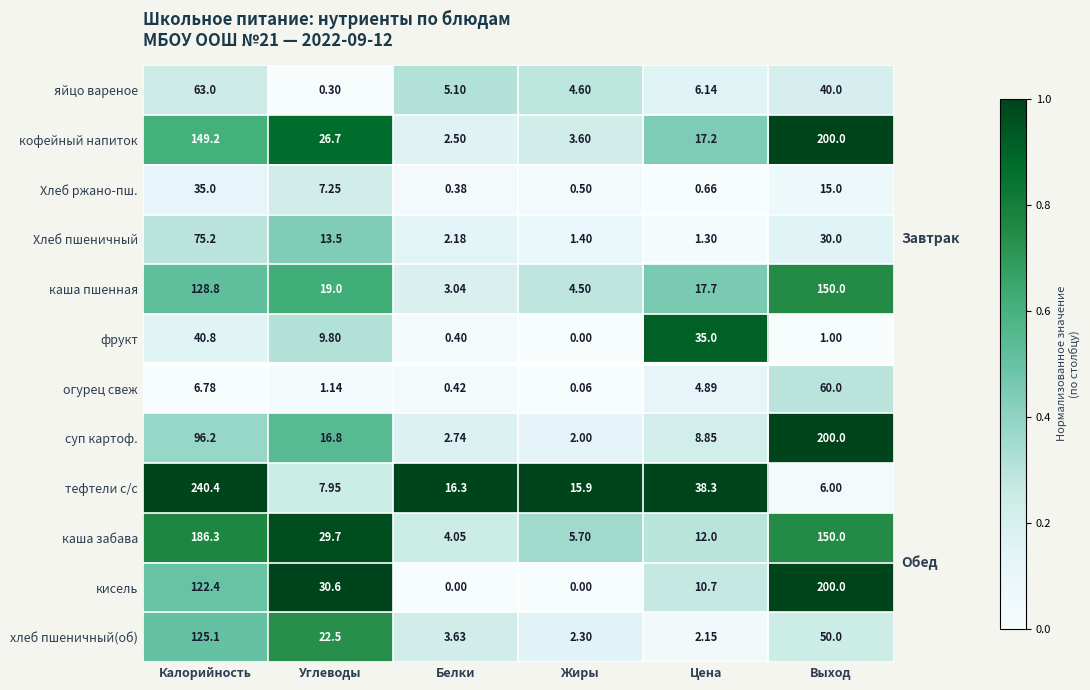

Where does the суп картоф. series first go above 16?

Калорийность